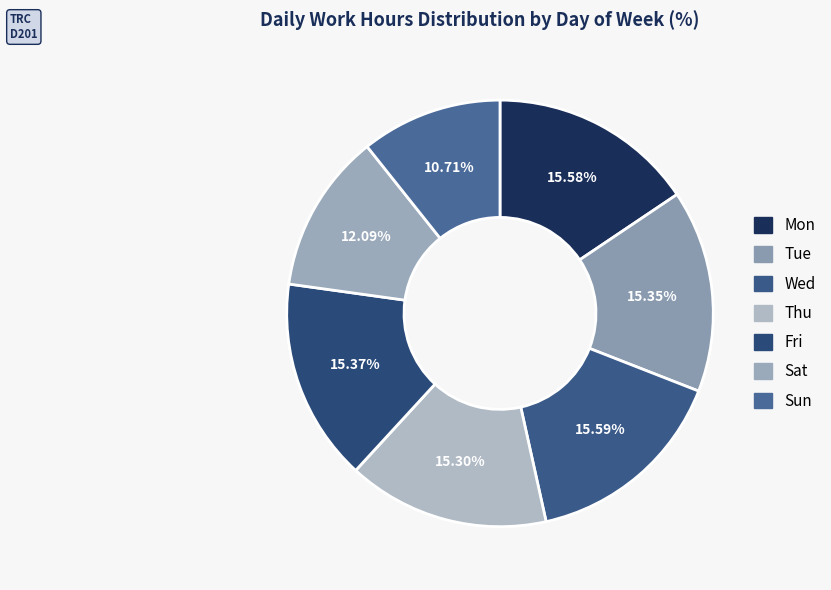

To the nearest percent, what is the difference between the Sat and Fri slice percentages?

3%